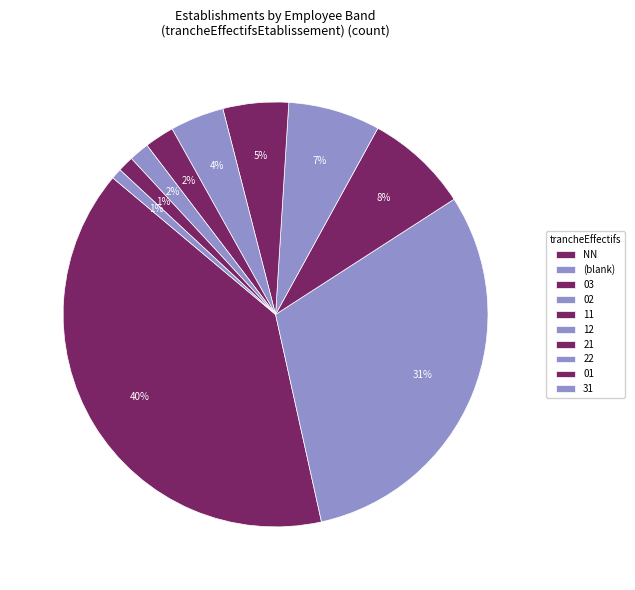

Do 21 and 22 together represent more than half of the pie?

No